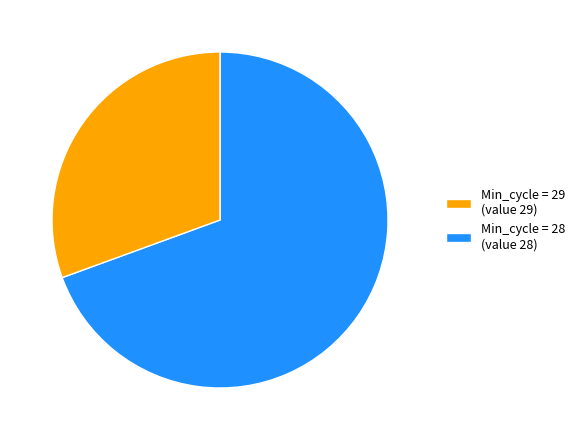

Approximately how many times larger is the value at Min_cycle = 28 (value 28) compared to Min_cycle = 29 (value 29)?

0.4